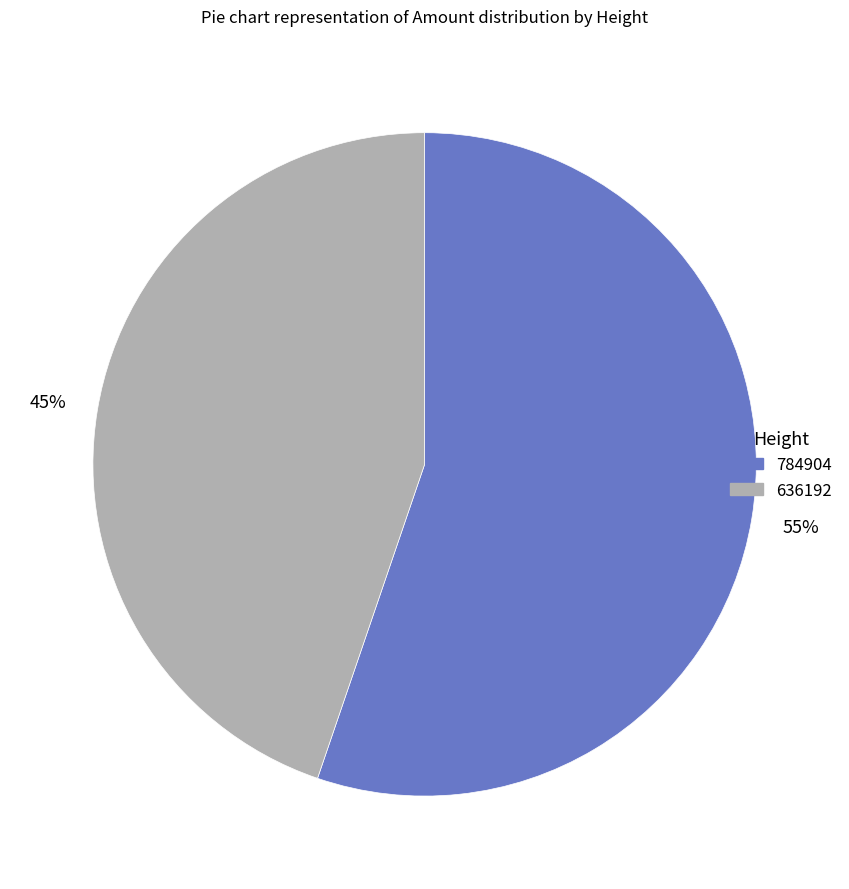

What is the largest slice in the pie chart?

784904